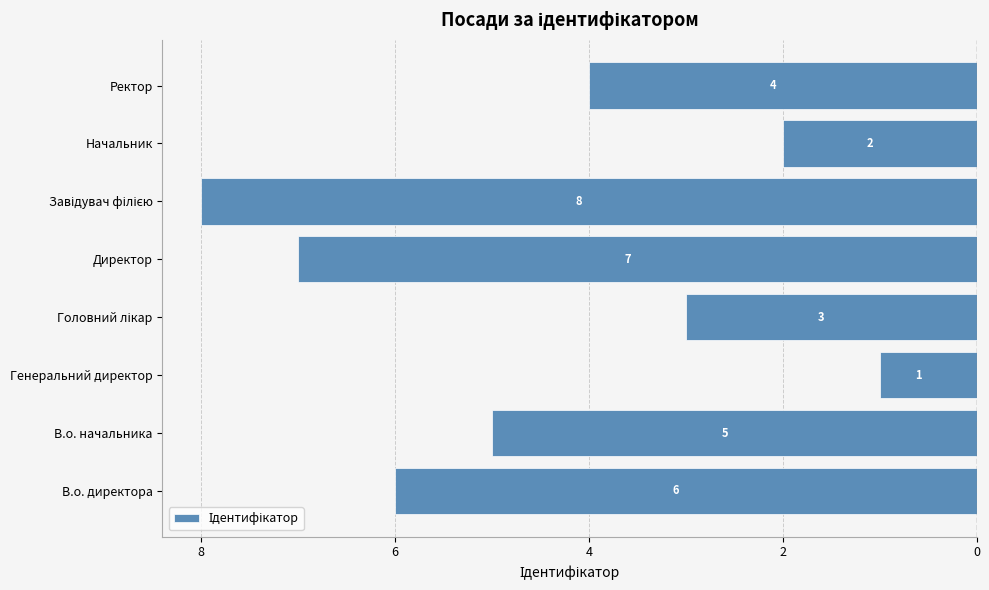

At which label does the data first exceed -4?

Генеральний директор